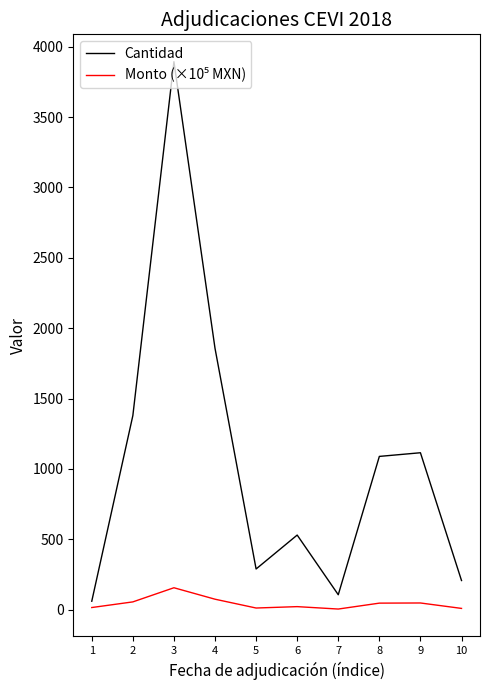

Between 1 and 8, which series saw the biggest shift?

Cantidad